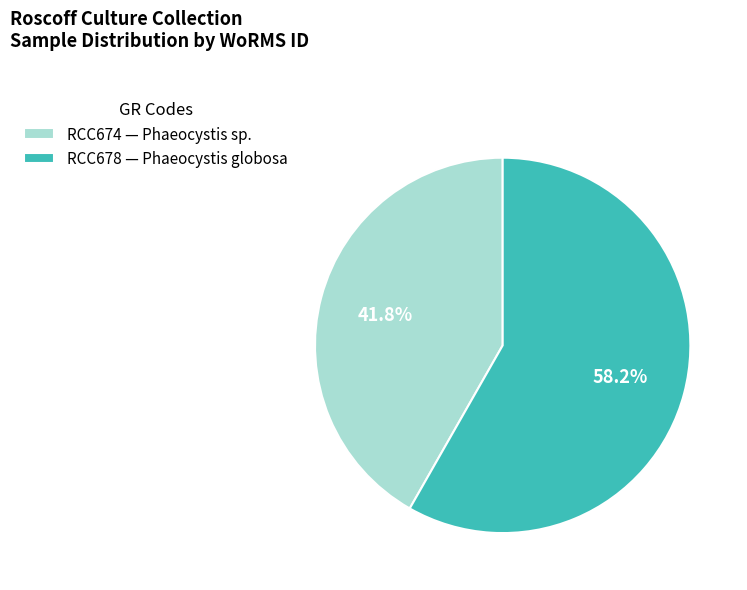

What percentage is the RCC674 slice, to the nearest percent?

42%